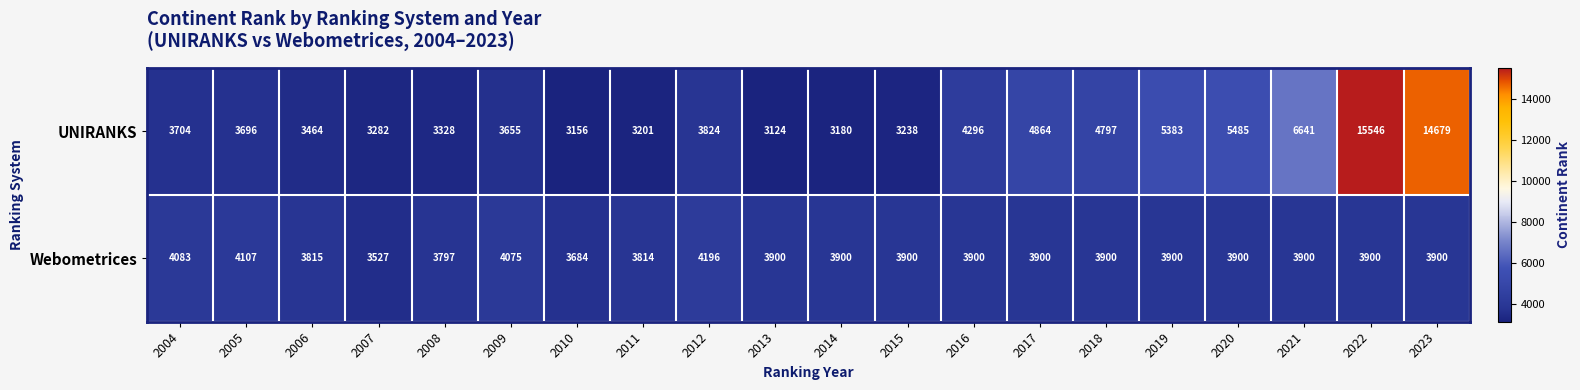

What is the minimum value for UNIRANKS?

3124